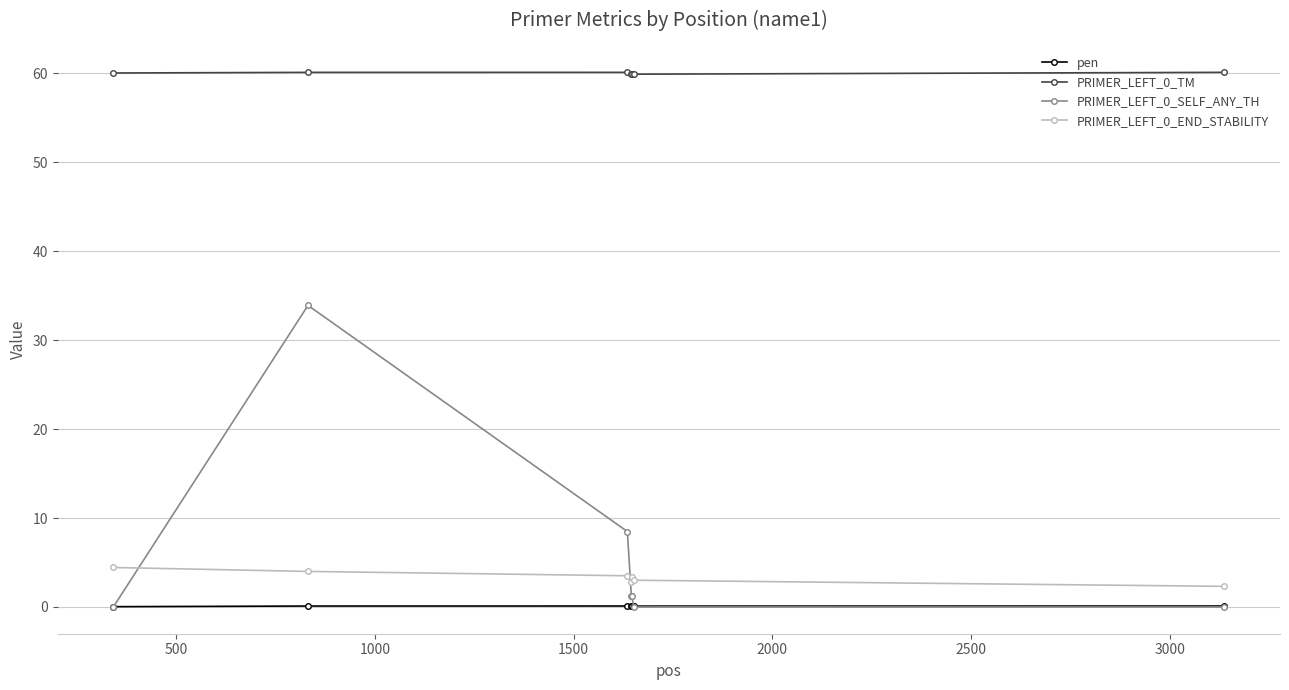

What is the value of the PRIMER_LEFT_0_END_STABILITY point at the 2nd from the left?

4.0